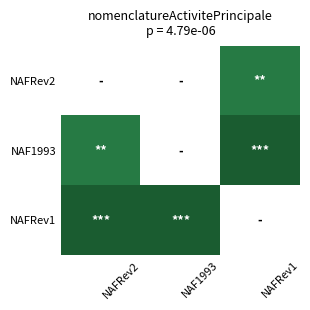

What is the total value across all series at NAFRev1?

5